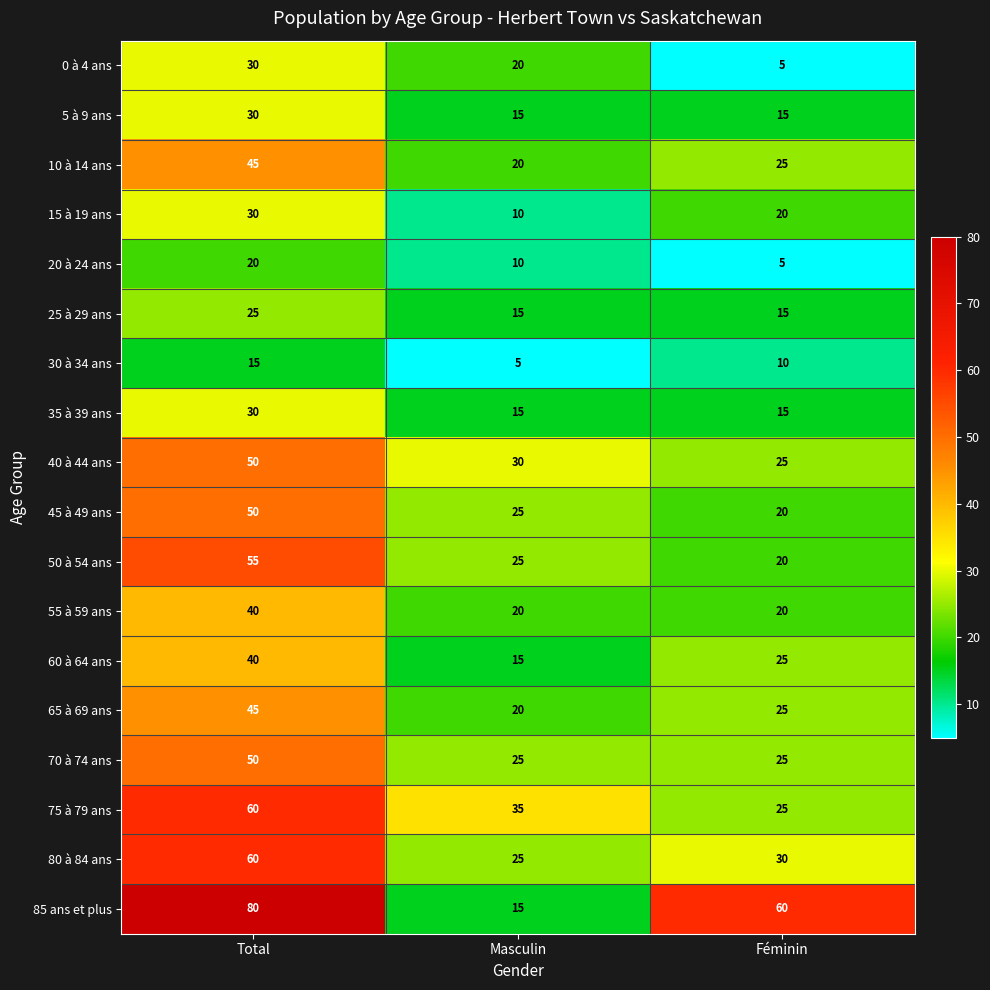

The 10 à 14 ans series shows 25 at Total. True or false?

False